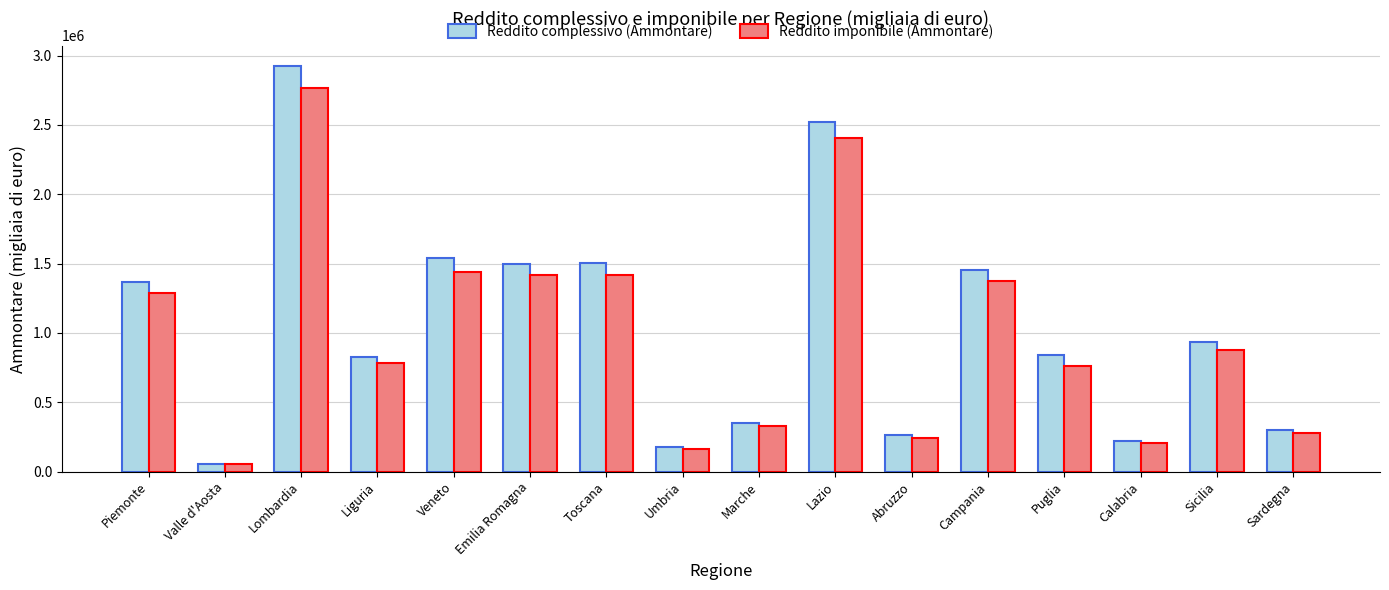

The Reddito complessivo (Ammontare) series shows 842779 at Puglia. True or false?

True